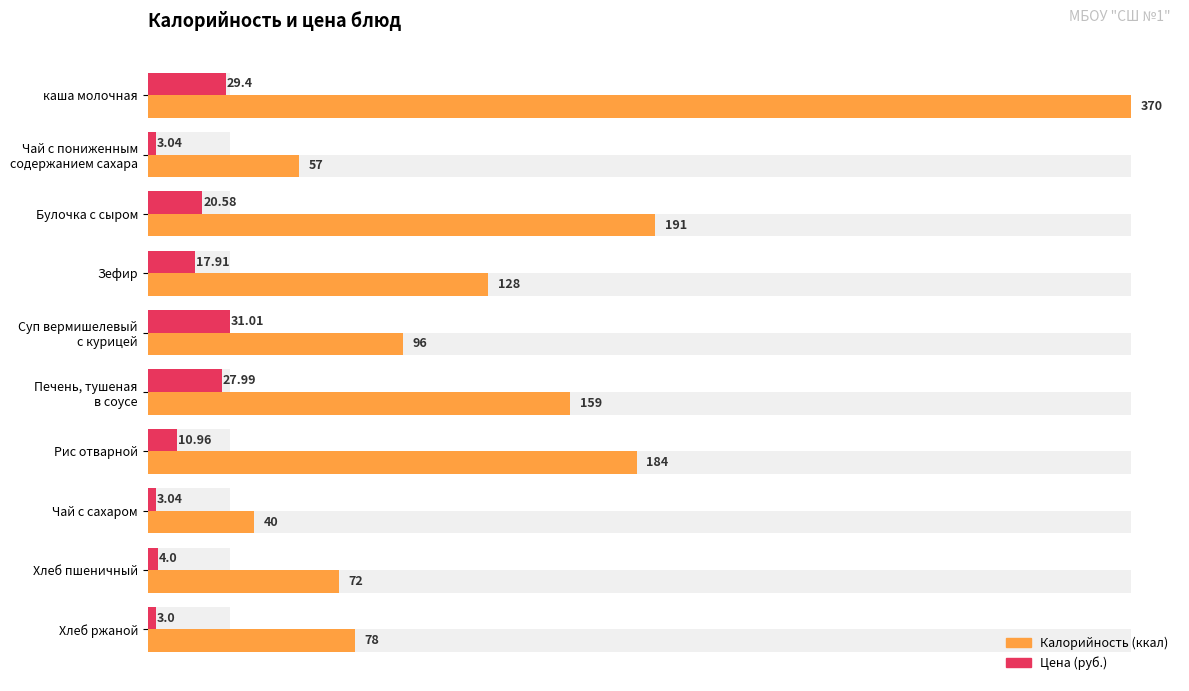

What is the difference between the maximum and minimum values in the Цена series?

28.0